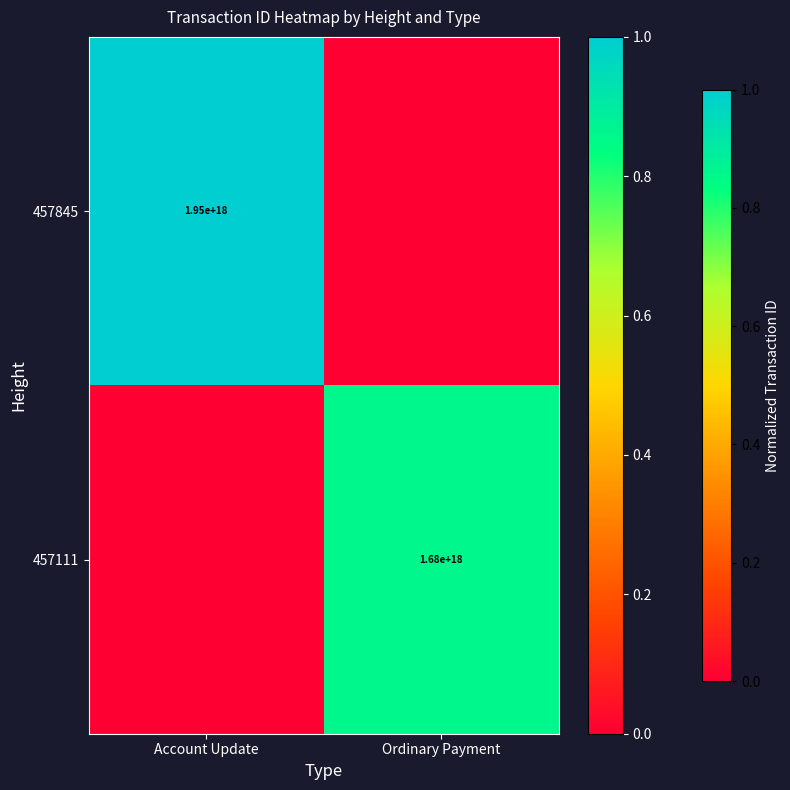

The value of 457845 at Account Update is 1950000000000000000. True or false?

True